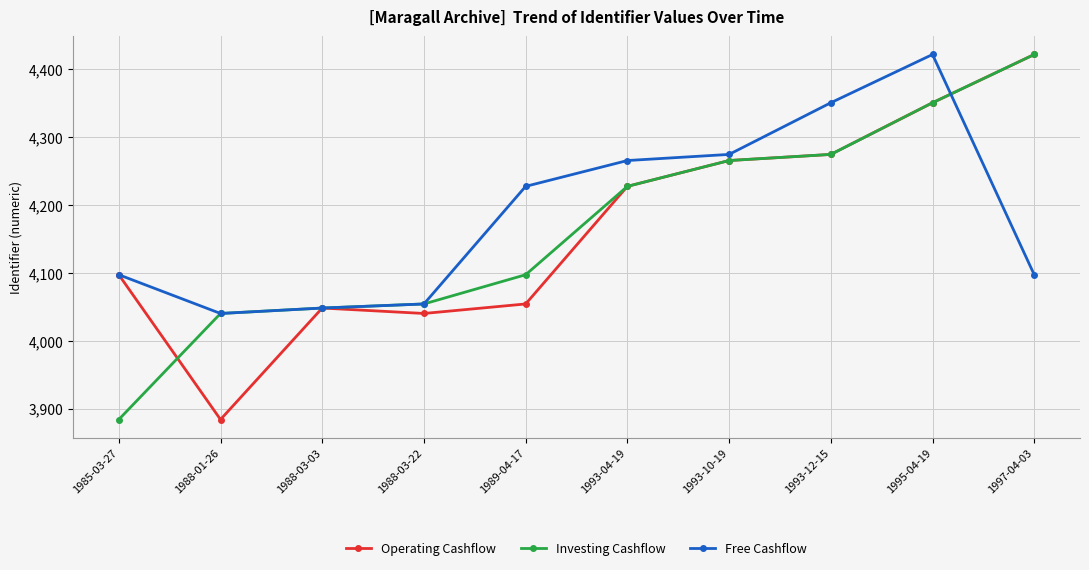

What is the minimum value for Investing Cashflow?

3884